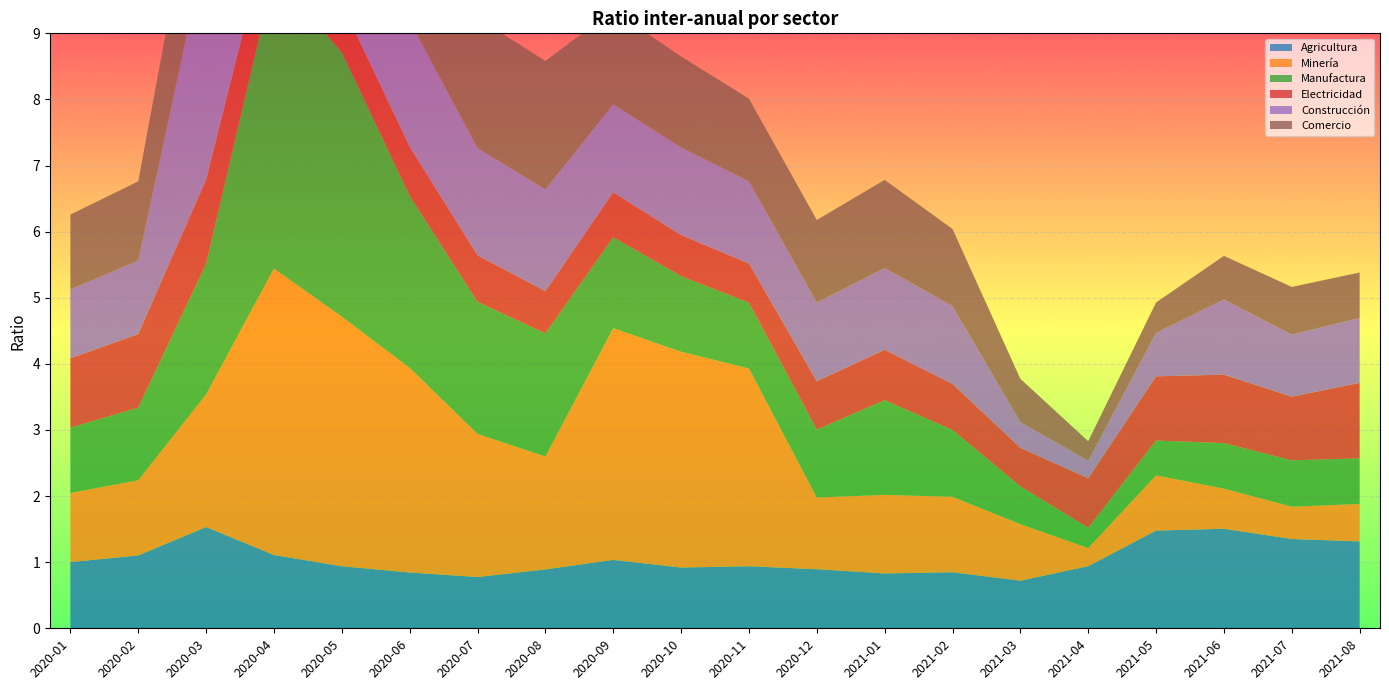

Reading left to right, what are all the values shown in this chart?

Agricultura: 1.0	1.1	1.5	1.1	0.9	0.8	0.8	0.9	1.0	0.9	0.9	0.9	0.8	0.8	0.7	0.9	1.5	1.5	1.4	1.3
Minería: 1.0	1.1	2.0	4.3	3.8	3.1	2.2	1.7	3.5	3.3	3.0	1.1	1.2	1.1	0.9	0.3	0.8	0.6	0.5	0.6
Manufactura: 1.0	1.1	2.0	4.5	4.0	2.6	2.0	1.9	1.4	1.1	1.0	1.0	1.4	1.0	0.6	0.3	0.5	0.7	0.7	0.7
Electricidad: 1.0	1.1	1.3	1.0	0.7	0.7	0.7	0.6	0.7	0.6	0.6	0.7	0.8	0.7	0.6	0.8	1.0	1.0	1.0	1.1
Construcción: 1.0	1.1	3.5	5.1	4.1	1.9	1.6	1.5	1.3	1.3	1.2	1.2	1.2	1.2	0.4	0.3	0.7	1.1	0.9	1.0
Comercio: 1.1	1.2	2.0	5.1	4.2	2.8	2.0	1.9	1.4	1.4	1.3	1.3	1.3	1.2	0.7	0.3	0.5	0.7	0.7	0.7